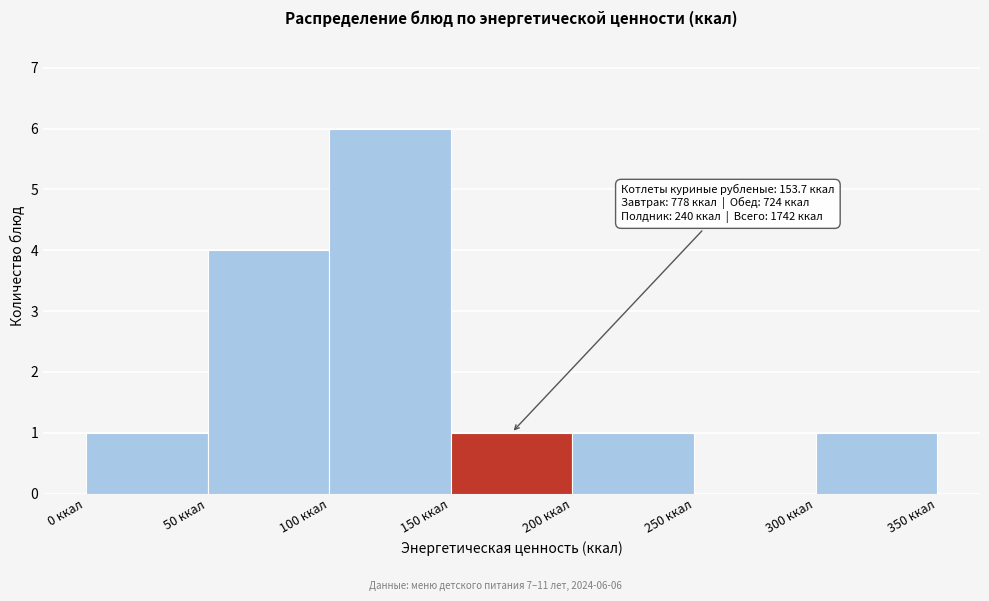

Over which range of the x-axis is the bar tallest?

100 to 150